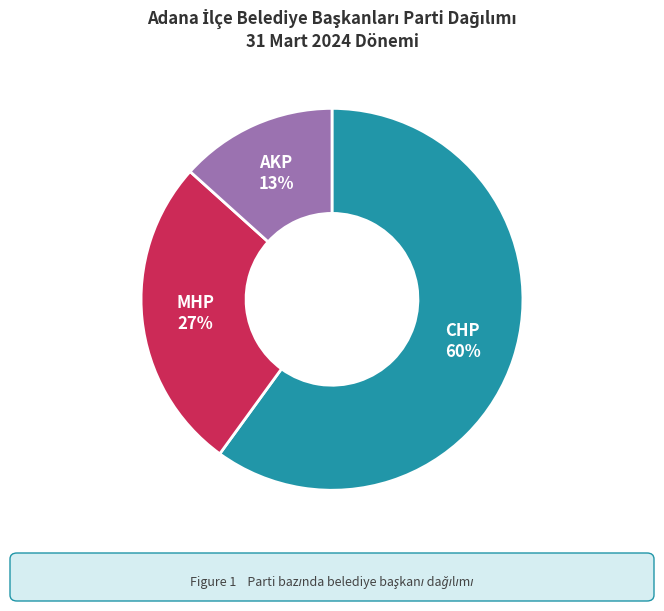

What is the majority slice?

CHP